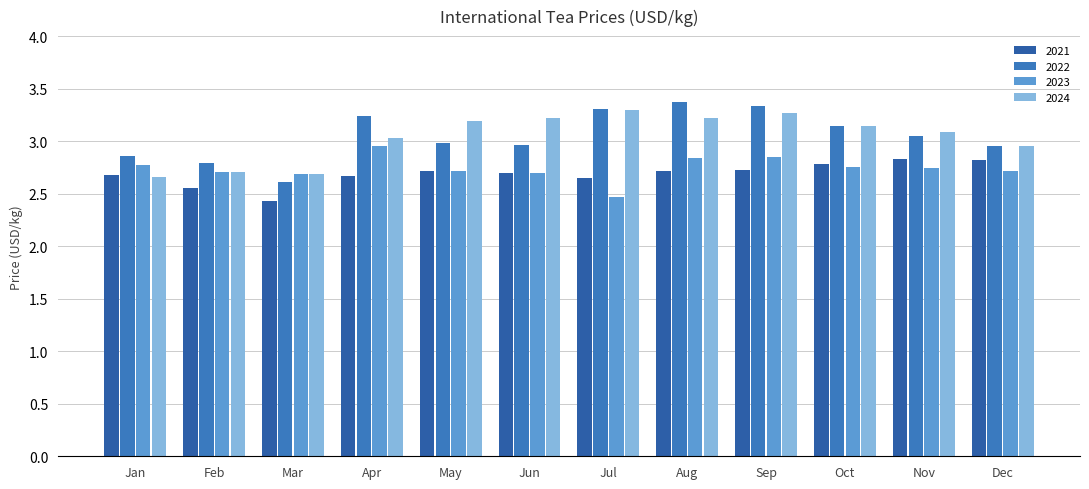

Which label corresponds to the smallest value in the chart?

Mar